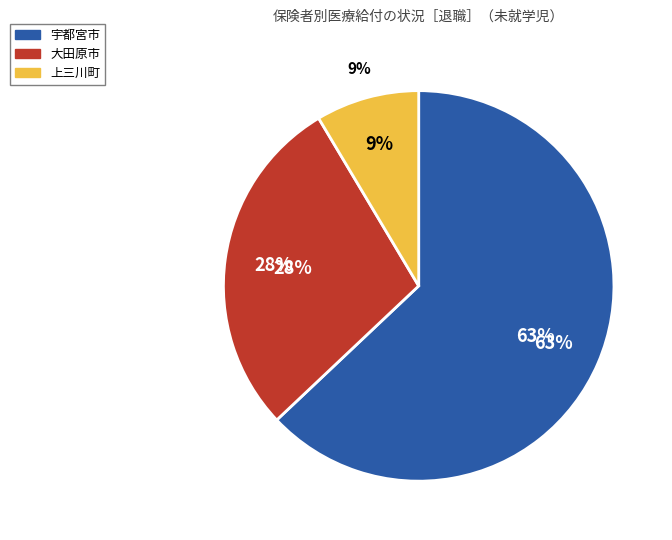

Is there any slice that represents more than half of the pie?

Yes